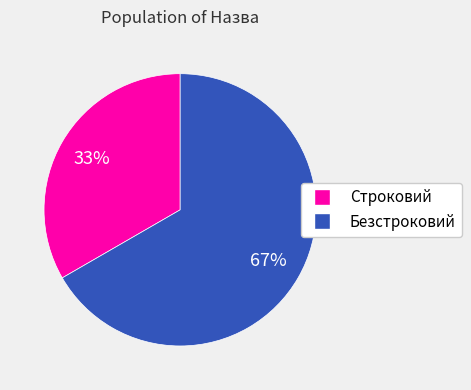

To the nearest percent, what is the average slice percentage?

50%